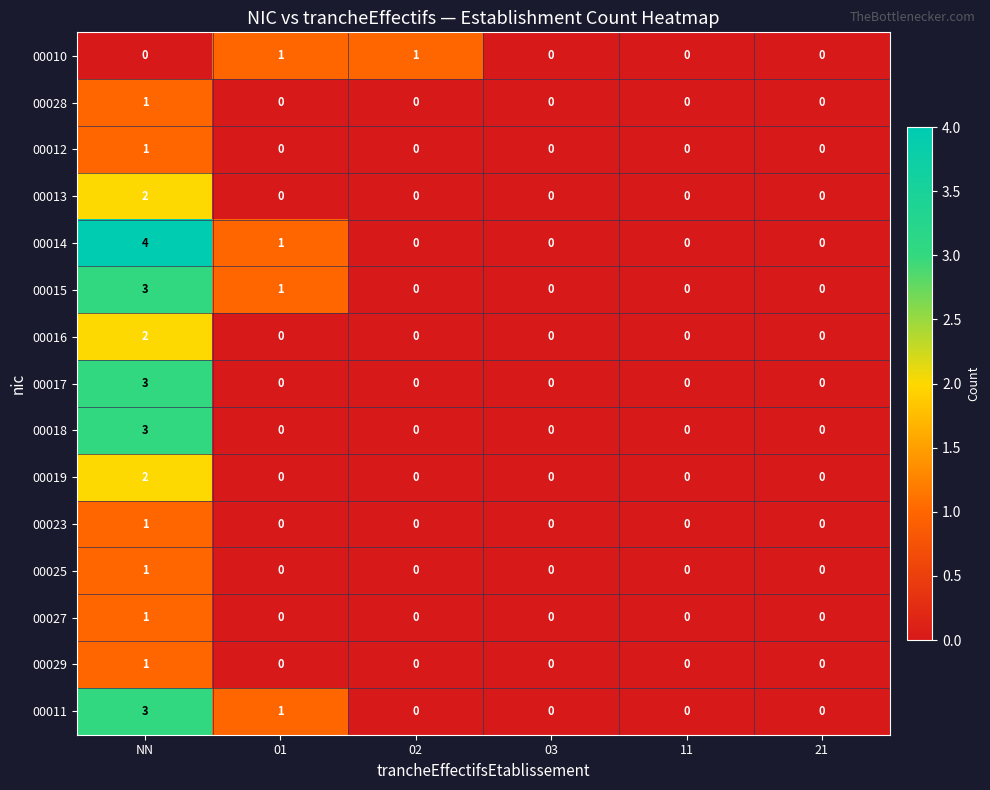

Which series has the widest spread of values?

00014